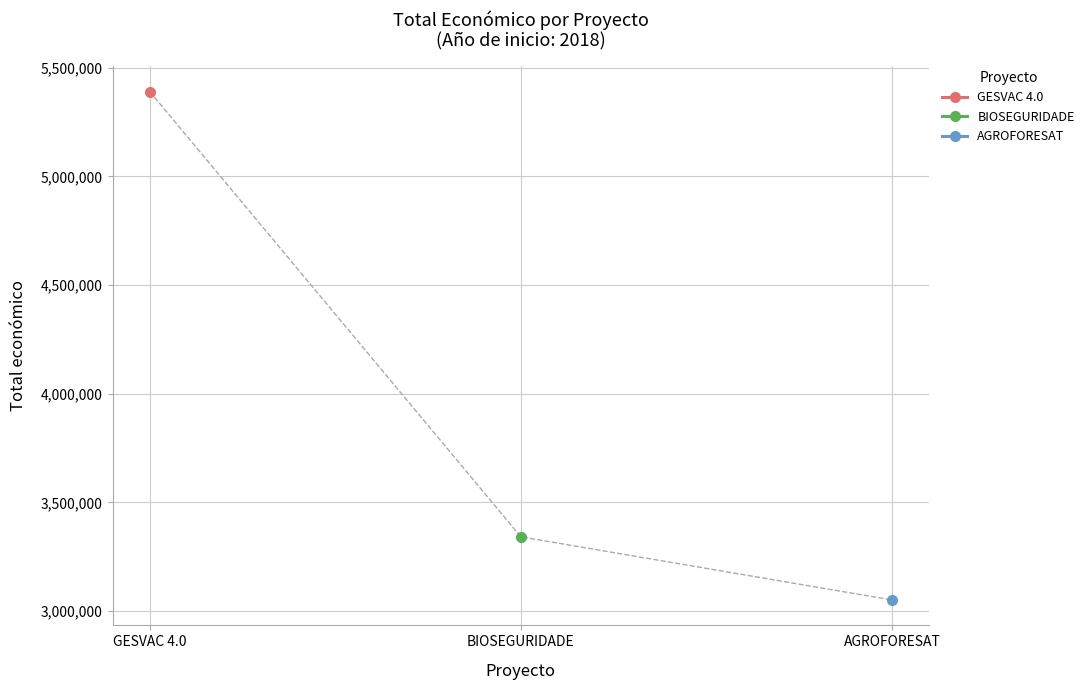

Between GESVAC 4.0 and BIOSEGURIDADE, which is larger?

GESVAC 4.0